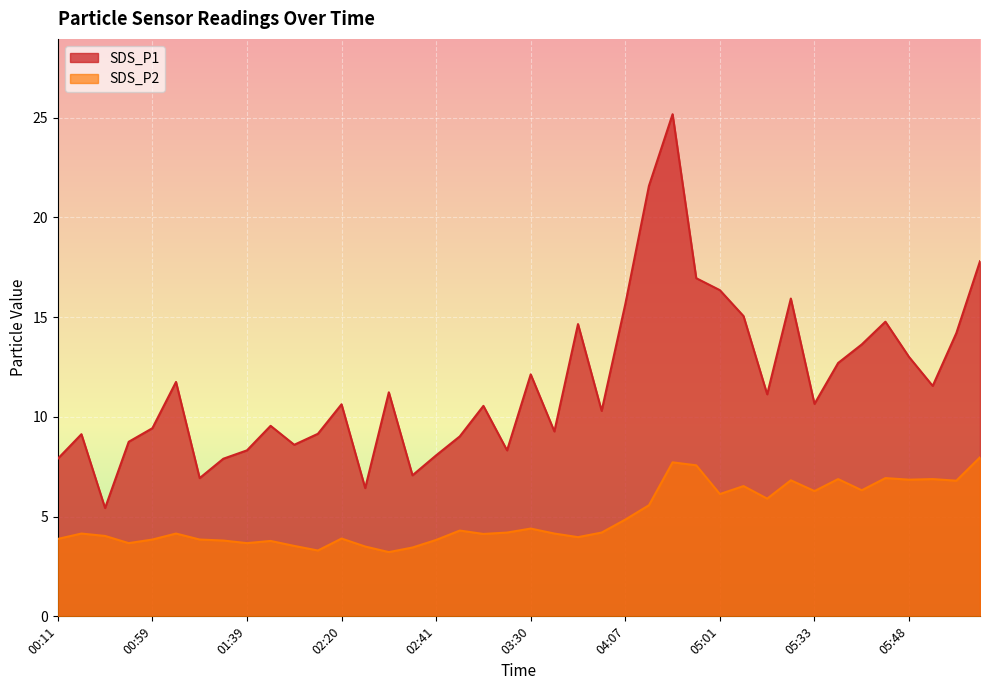

Is the value of SDS_P2 at 03:01 greater than the value of SDS_P1 at 00:11?

No